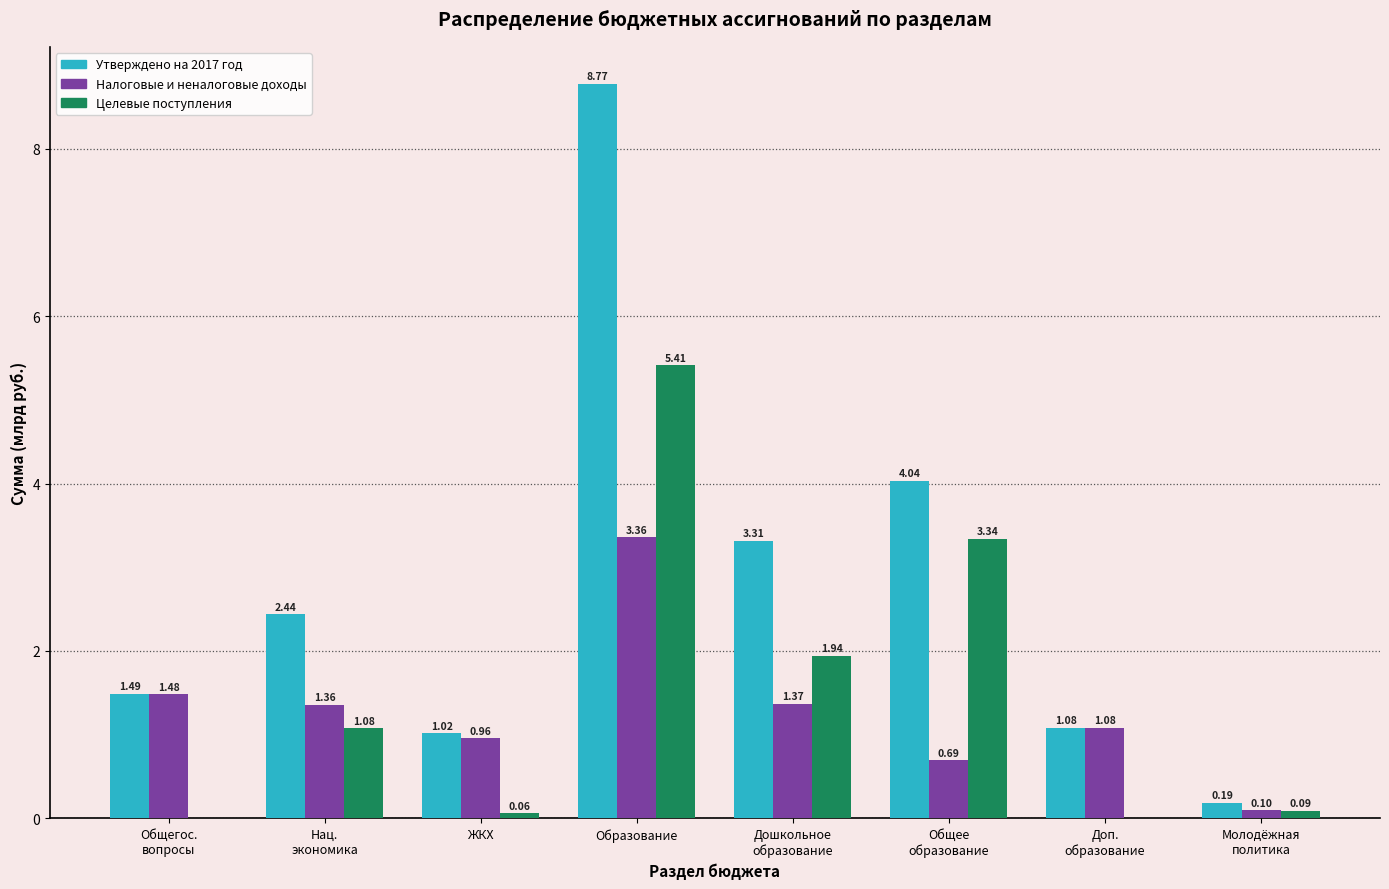

What is the average value of the Утверждено на 2017 год series?

2.8